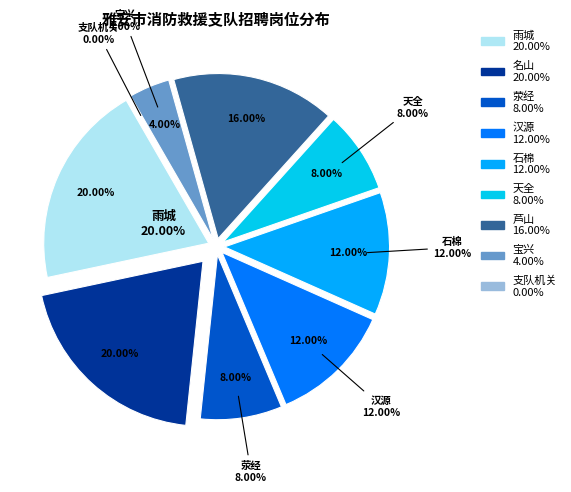

To the nearest percent, what is the difference between the 芦山 and 名山 slice percentages?

4%